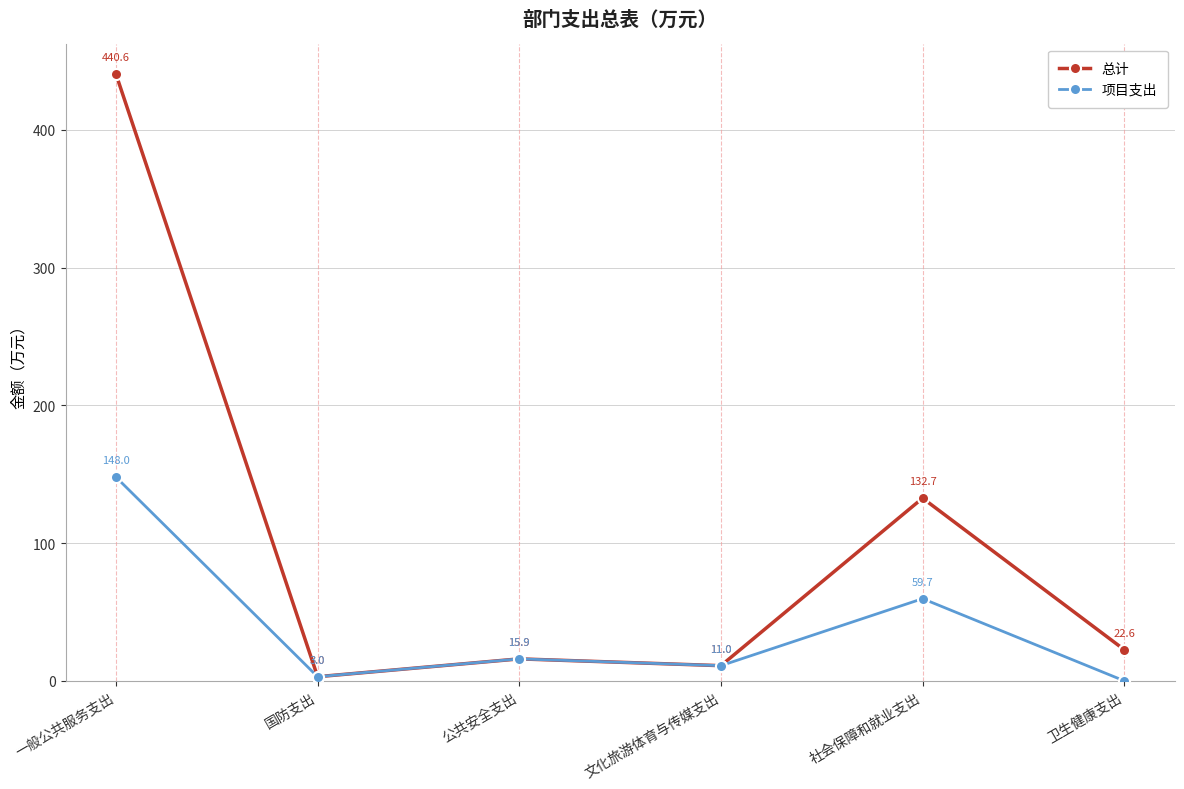

How many positive values does the 项目支出 series have?

5